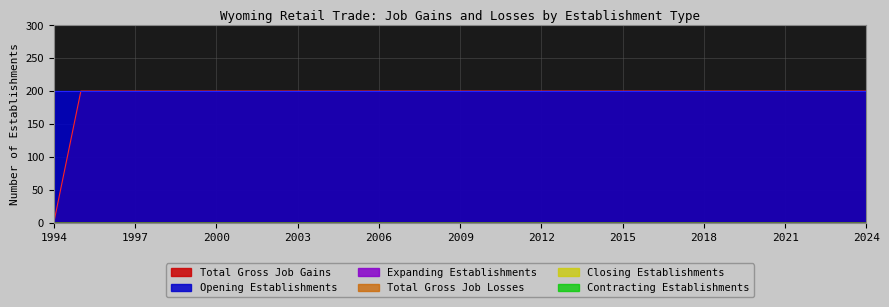

Reading left to right, list all the values displayed in this chart.

Total Gross Job Gains: 1994=0	1995=200	1996=200	1997=200	1998=200	1999=200	2000=200	2001=200	2002=200	2003=200	2004=200	2005=200	2006=200	2007=200	2008=200	2009=200	2010=200	2011=200	2012=200	2013=200	2014=200	2015=200	2016=200	2017=200	2018=200	2019=200	2020=200	2021=200	2022=200	2023=200	2024=200
Expanding Establishments: 1994=0	1995=0	1996=0	1997=0	1998=0	1999=0	2000=0	2001=0	2002=0	2003=0	2004=0	2005=0	2006=0	2007=0	2008=0	2009=0	2010=0	2011=0	2012=0	2013=0	2014=0	2015=0	2016=0	2017=0	2018=0	2019=0	2020=0	2021=0	2022=0	2023=0	2024=0
Opening Establishments: 1994=200	1995=200	1996=200	1997=200	1998=200	1999=200	2000=200	2001=200	2002=200	2003=200	2004=200	2005=200	2006=200	2007=200	2008=200	2009=200	2010=200	2011=200	2012=200	2013=200	2014=200	2015=200	2016=200	2017=200	2018=200	2019=200	2020=200	2021=200	2022=200	2023=200	2024=200
Total Gross Job Losses: 1994=0	1995=0	1996=0	1997=0	1998=0	1999=0	2000=0	2001=0	2002=0	2003=0	2004=0	2005=0	2006=0	2007=0	2008=0	2009=0	2010=0	2011=0	2012=0	2013=0	2014=0	2015=0	2016=0	2017=0	2018=0	2019=0	2020=0	2021=0	2022=0	2023=0	2024=0
Contracting Establishments: 1994=0	1995=0	1996=0	1997=0	1998=0	1999=0	2000=0	2001=0	2002=0	2003=0	2004=0	2005=0	2006=0	2007=0	2008=0	2009=0	2010=0	2011=0	2012=0	2013=0	2014=0	2015=0	2016=0	2017=0	2018=0	2019=0	2020=0	2021=0	2022=0	2023=0	2024=0
Closing Establishments: 1994=0	1995=0	1996=0	1997=0	1998=0	1999=0	2000=0	2001=0	2002=0	2003=0	2004=0	2005=0	2006=0	2007=0	2008=0	2009=0	2010=0	2011=0	2012=0	2013=0	2014=0	2015=0	2016=0	2017=0	2018=0	2019=0	2020=0	2021=0	2022=0	2023=0	2024=0